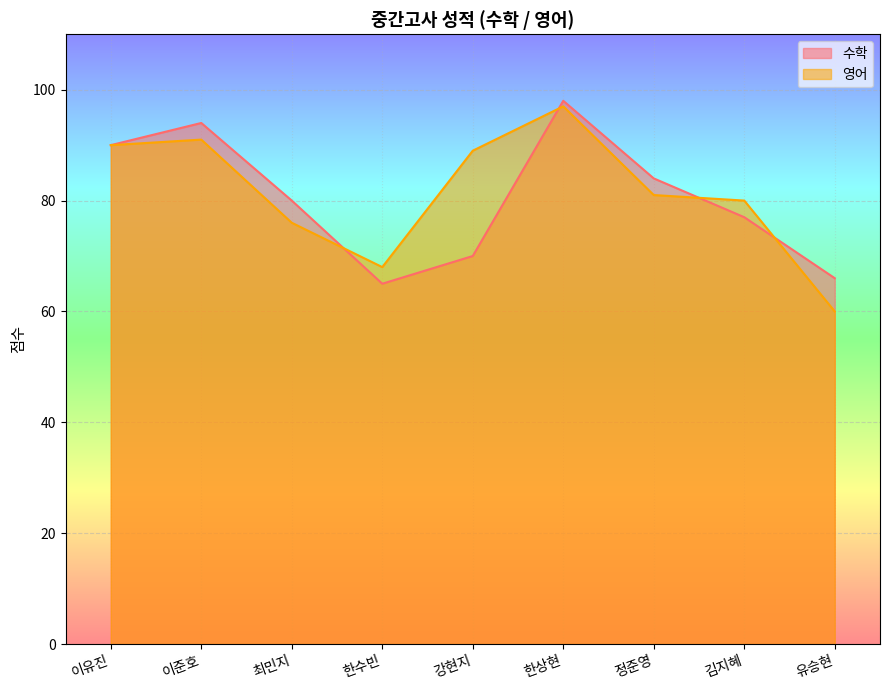

How many intersections are there between 수학 and 영어?

4